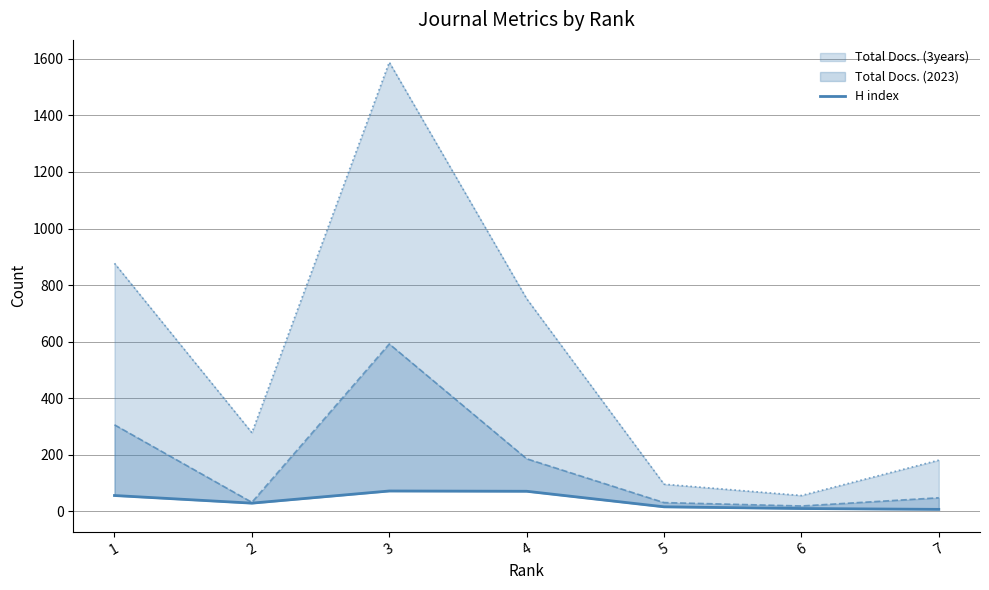

True or false: there are more than 2 points higher than both neighbors.

False